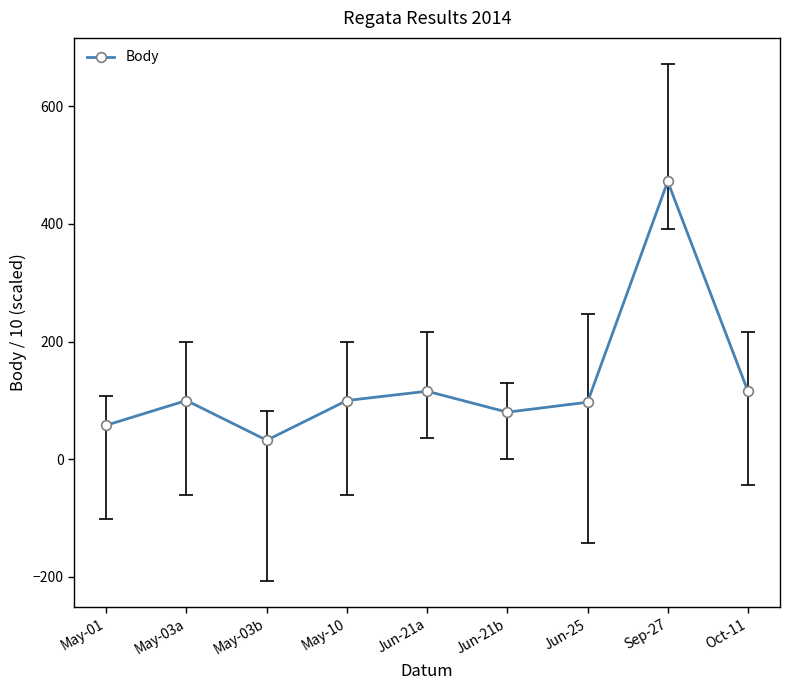

Where is the first local minimum?

May-03b